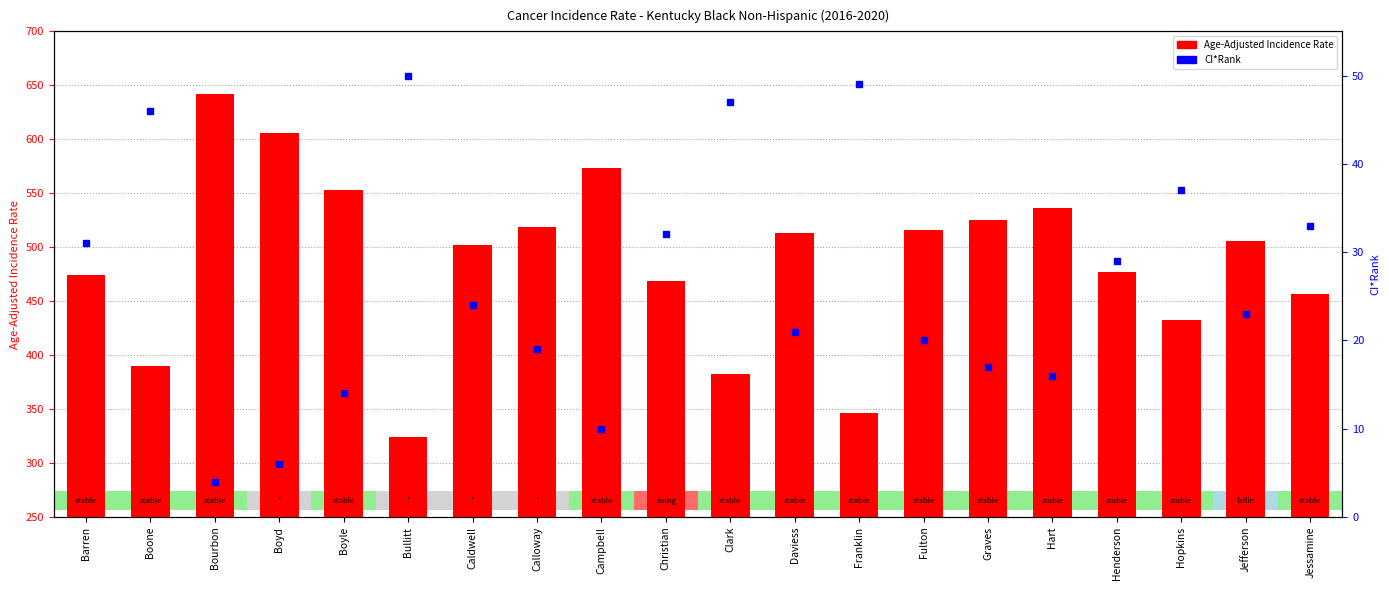

What is the spread (max minus min) of values at Boone?

244.7